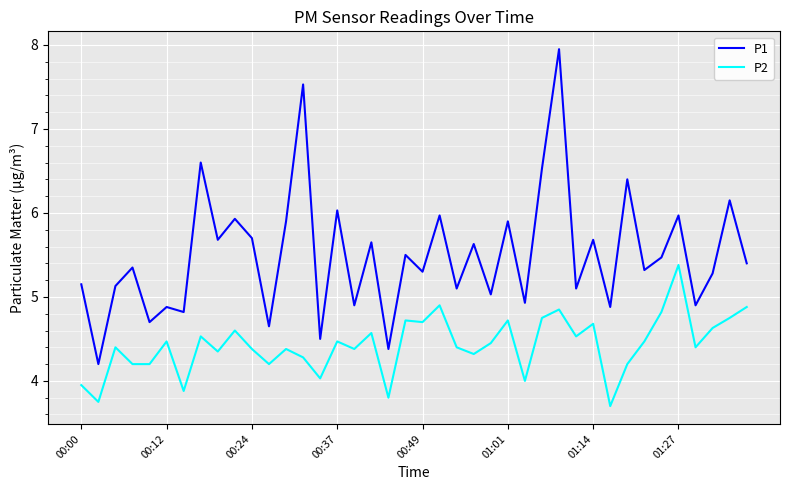

Which series has the largest range (max minus min)?

P1